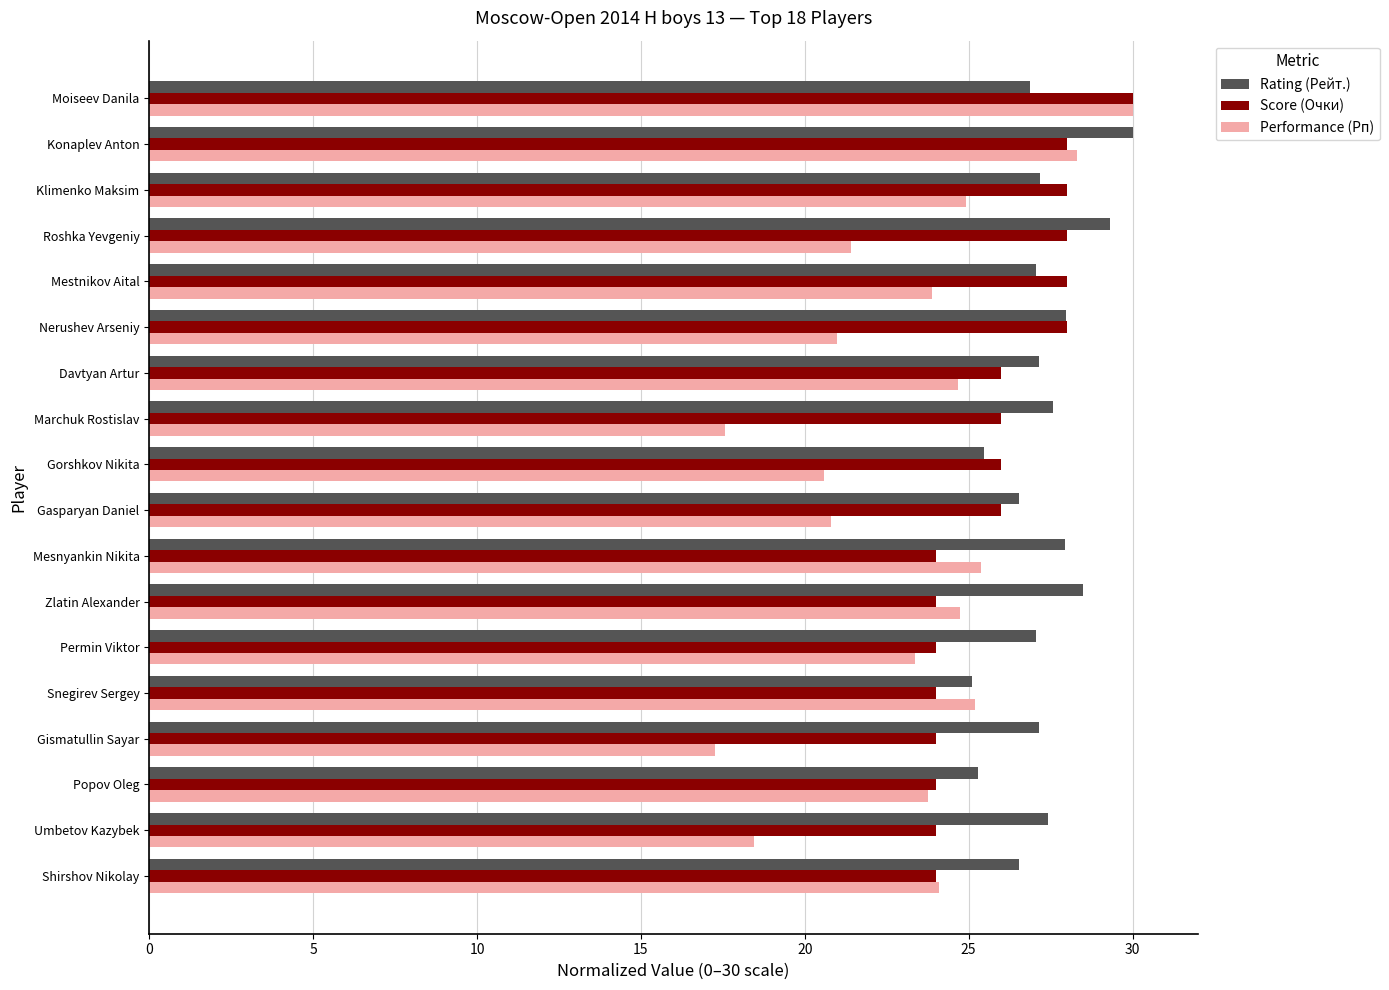

What is the difference between the highest and lowest values at Gasparyan Daniel?

5.7